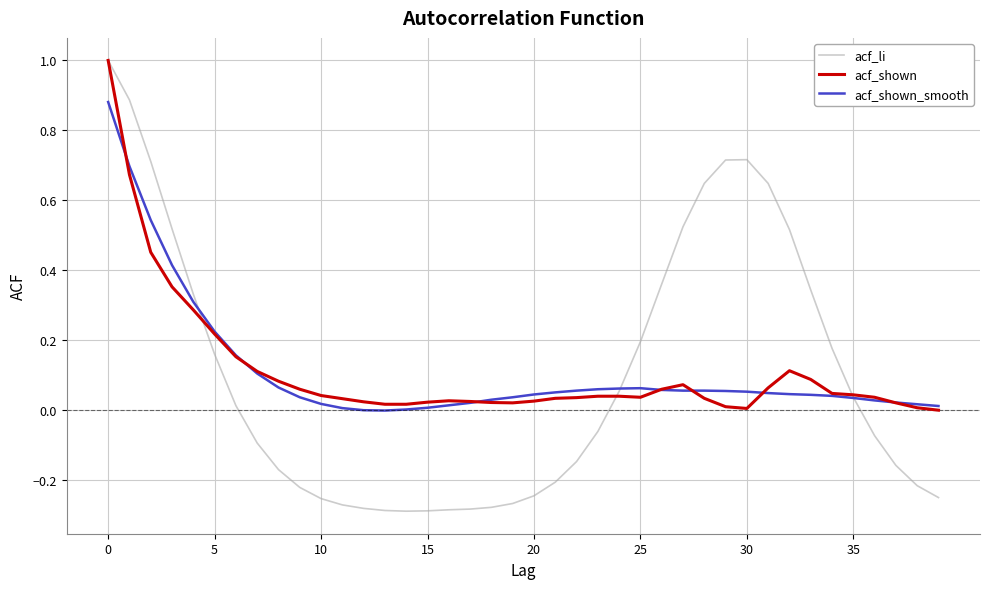

Which series has the largest range (max minus min)?

acf_li